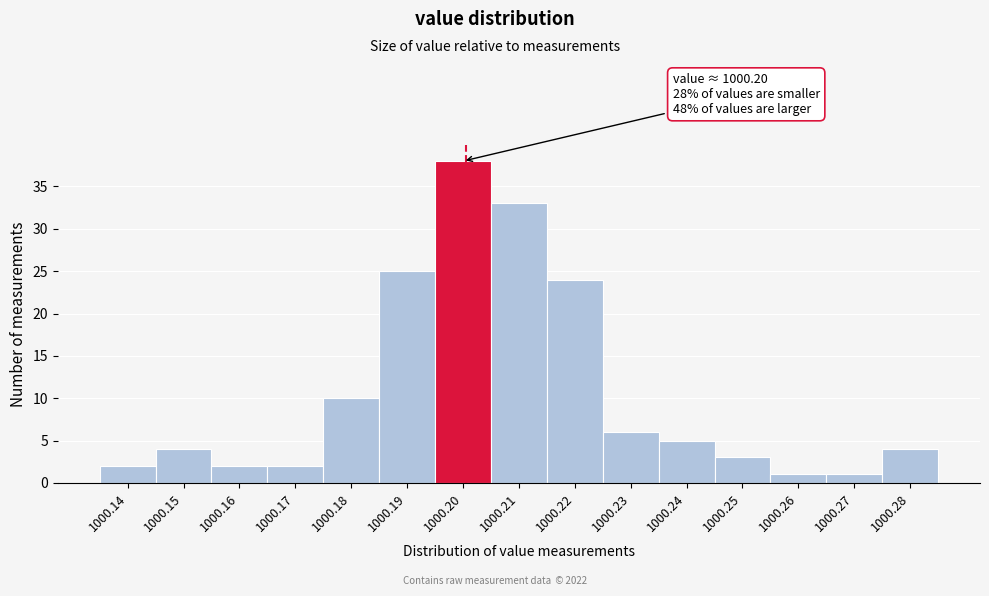

Reading left to right, transcribe all the data shown in this chart.

1000.14=2	1000.15=4	1000.16=2	1000.17=2	1000.18=10	1000.19=25	1000.20=38	1000.21=33	1000.22=24	1000.23=6	1000.24=5	1000.25=3	1000.26=1	1000.27=1	1000.28=4